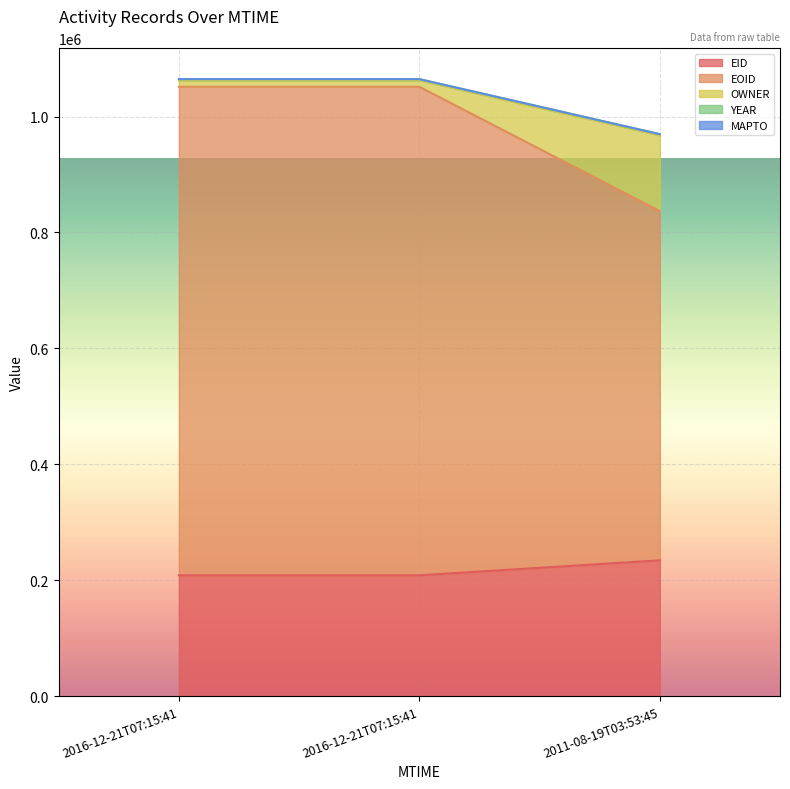

Does the chart display data point markers on the line(s)?

No